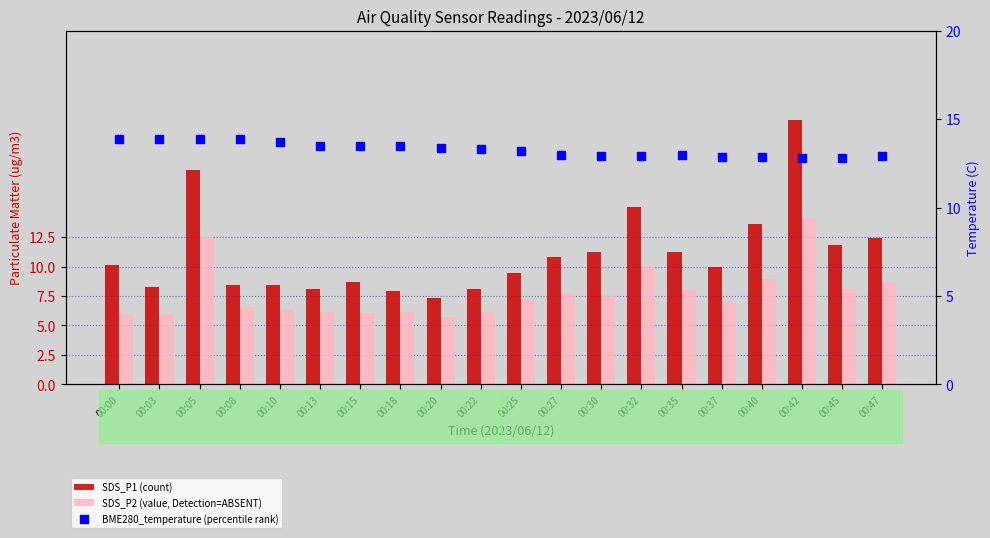

What are all the series names shown in the legend?

SDS_P1 (count), SDS_P2 (value, Detection=ABSENT), BME280_temperature (percentile rank)